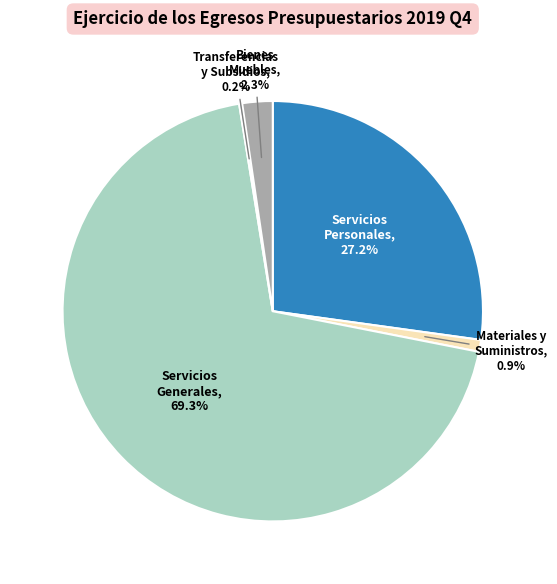

Between Bienes Muebles and Servicios Personales, which is larger?

Servicios Personales